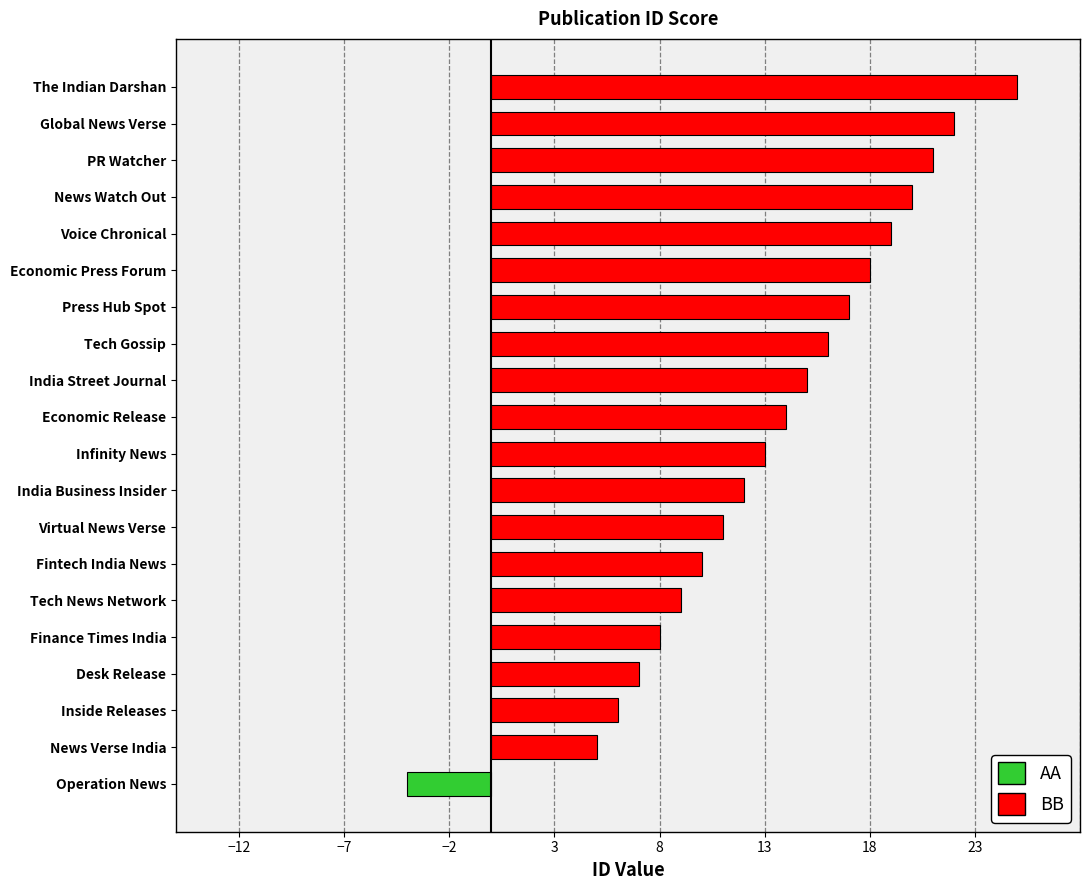

What is the sum of the values at Fintech India News and Tech Gossip?

26